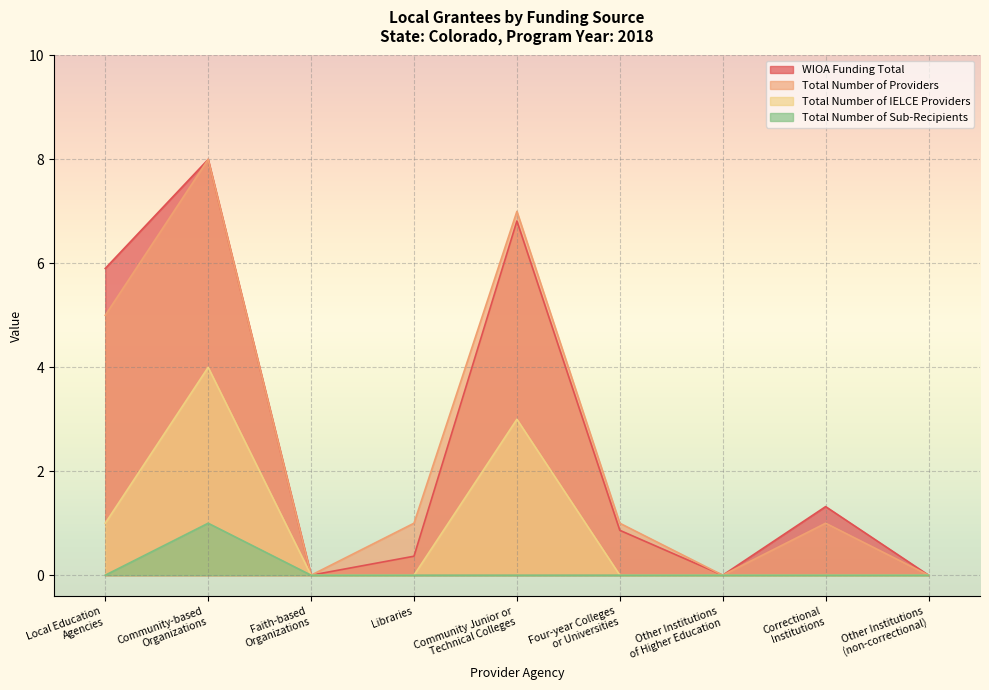

True or false: Total Number of Sub-Recipients and WIOA Funding Total intersect in this chart.

False